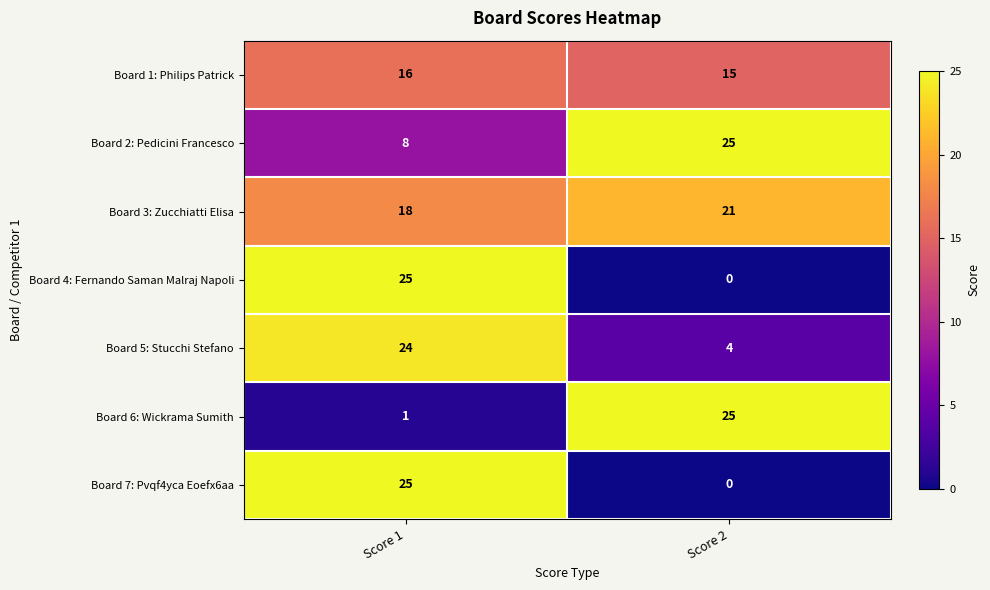

Rank the categories by Board 2: Pedicini Francesco value from lowest to highest.

Score 1, Score 2